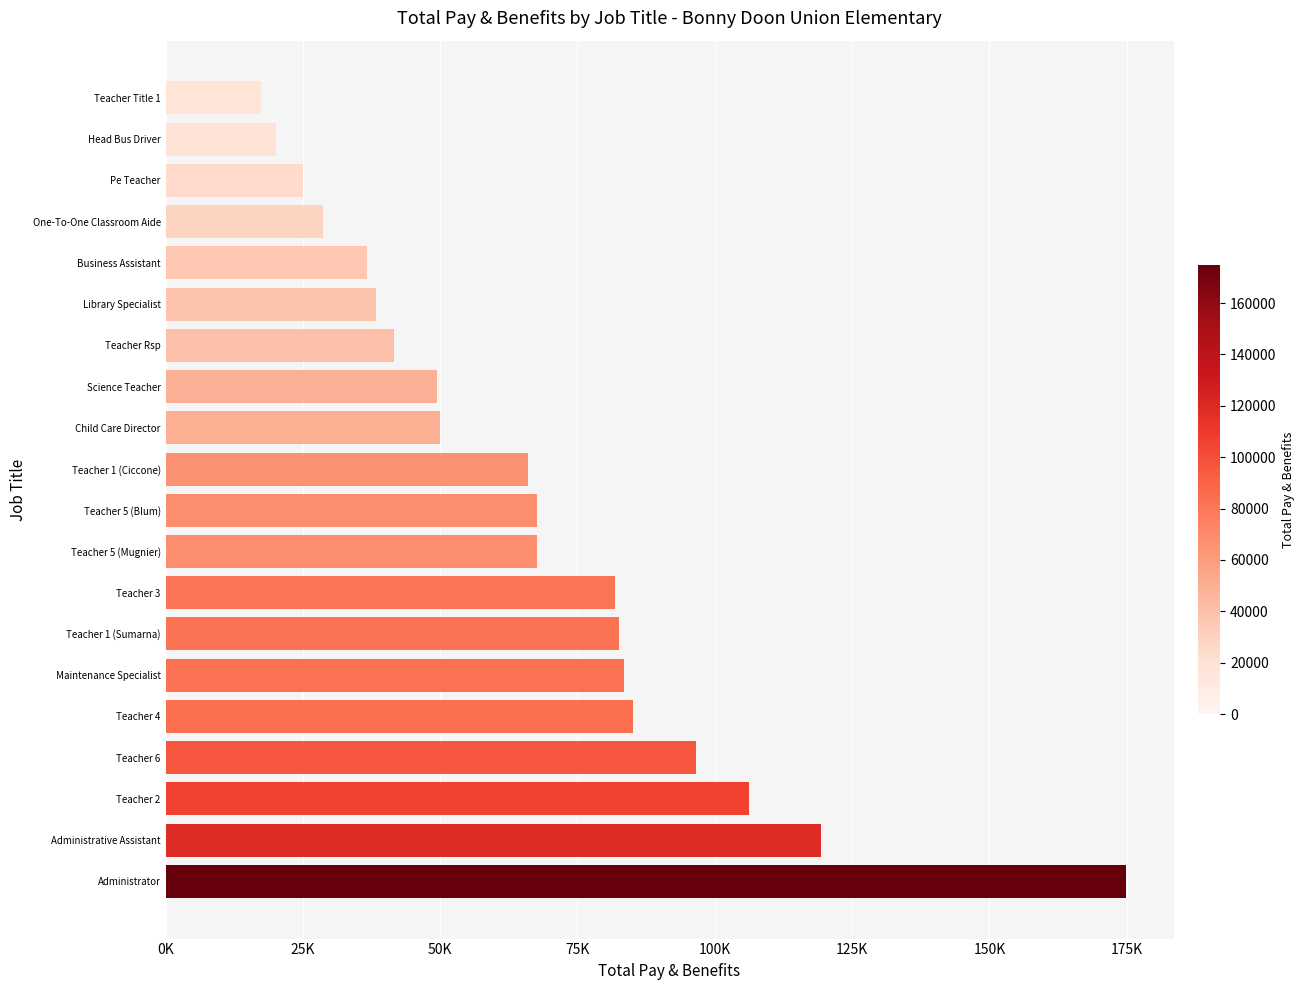

What is the average value?

66922.0